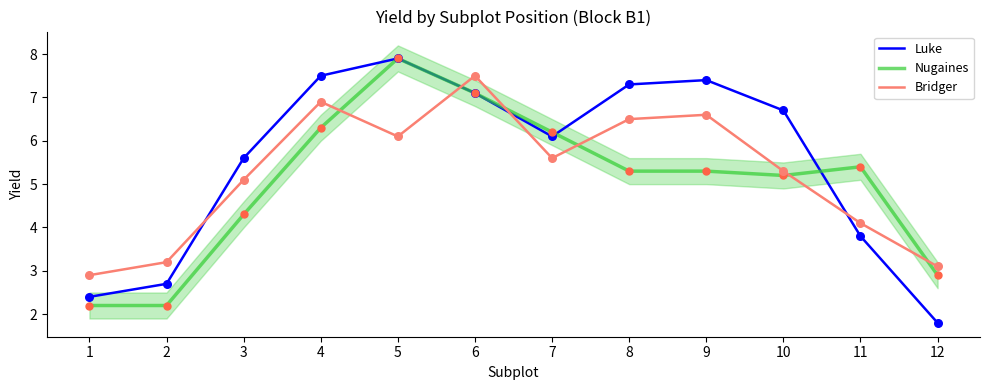

What are all the series names shown in the legend?

Luke, Nugaines, Bridger